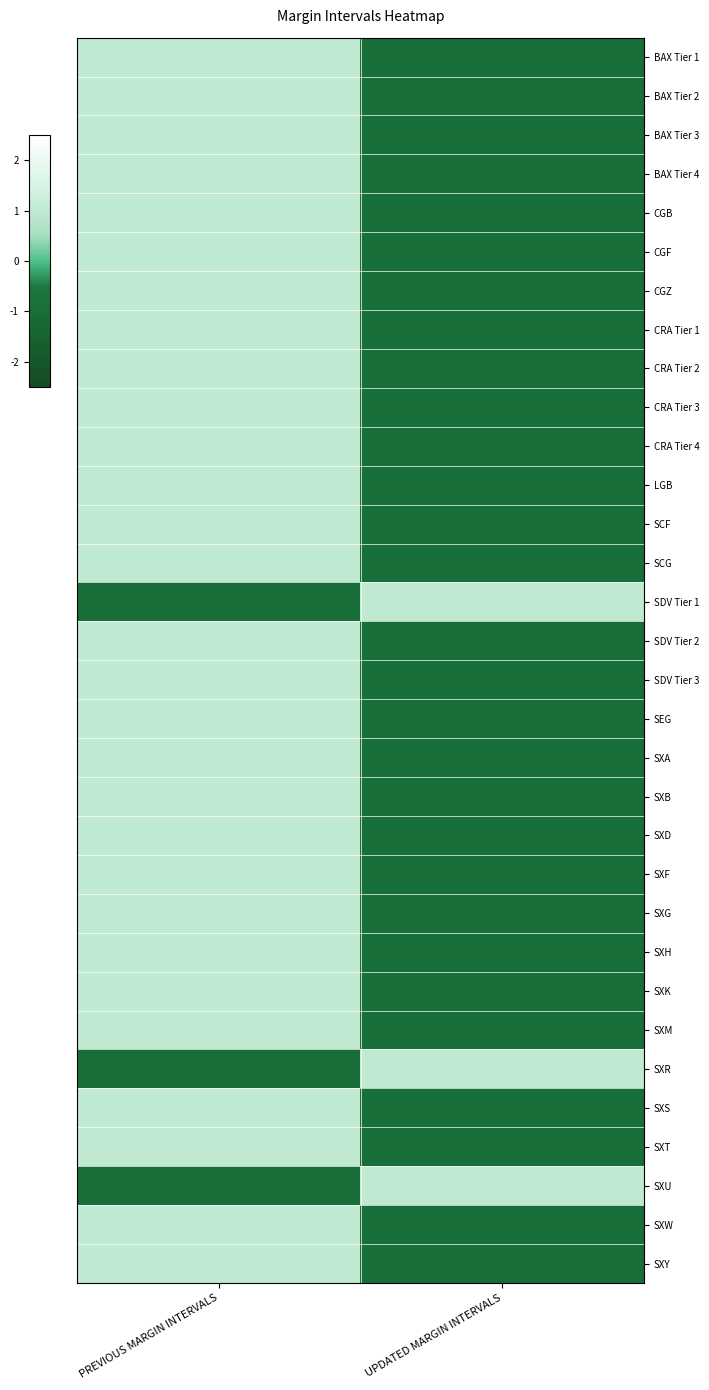

Rank the series at UPDATED MARGIN INTERVALS from highest to lowest value.

SDV Tier 1, SXR, SXU, SDV Tier 3, SXF, SXM, SXB, CRA Tier 1, BAX Tier 1, BAX Tier 2, BAX Tier 3, BAX Tier 4, CGB, CGZ, CRA Tier 2, LGB, SCF, SCG, SDV Tier 2, SEG, SXD, SXG, SXT, SXW, SXY, CRA Tier 3, CRA Tier 4, CGF, SXS, SXA, SXK, SXH